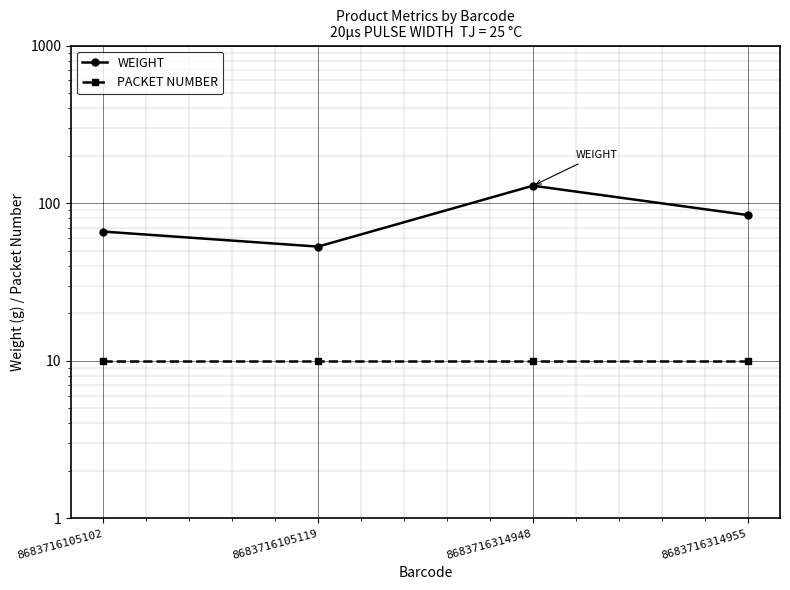

True or false: WEIGHT and PACKET NUMBER intersect in this chart.

False